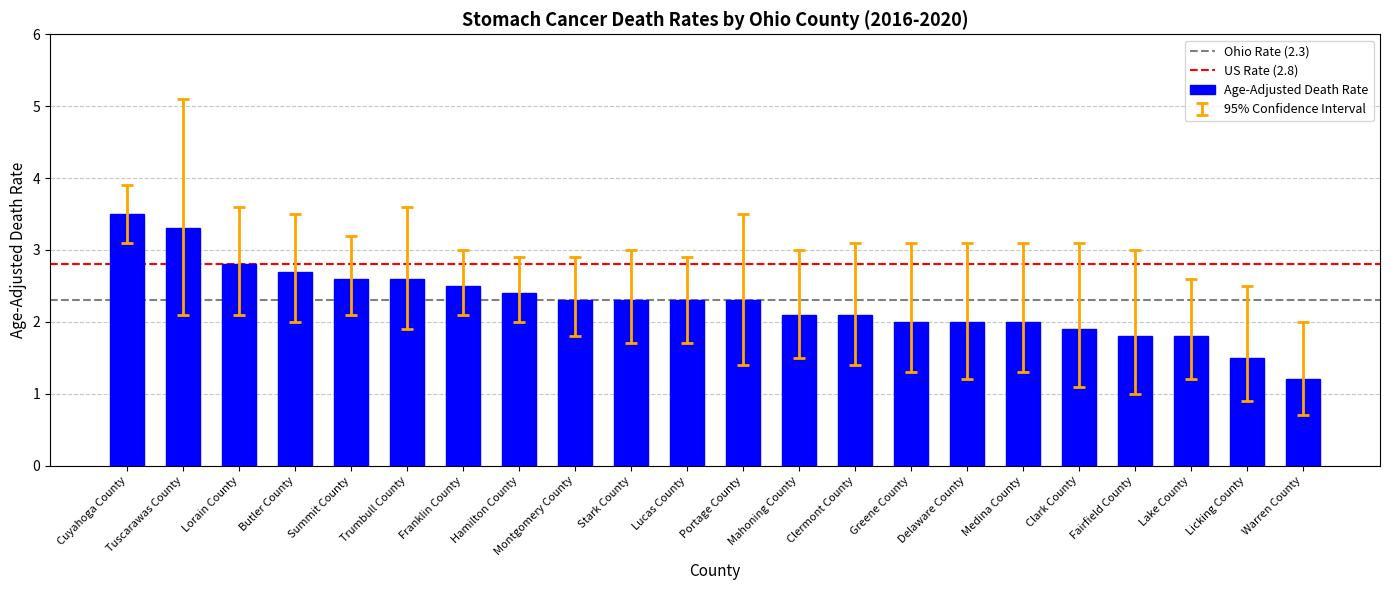

Read the value at Montgomery County.

2.3